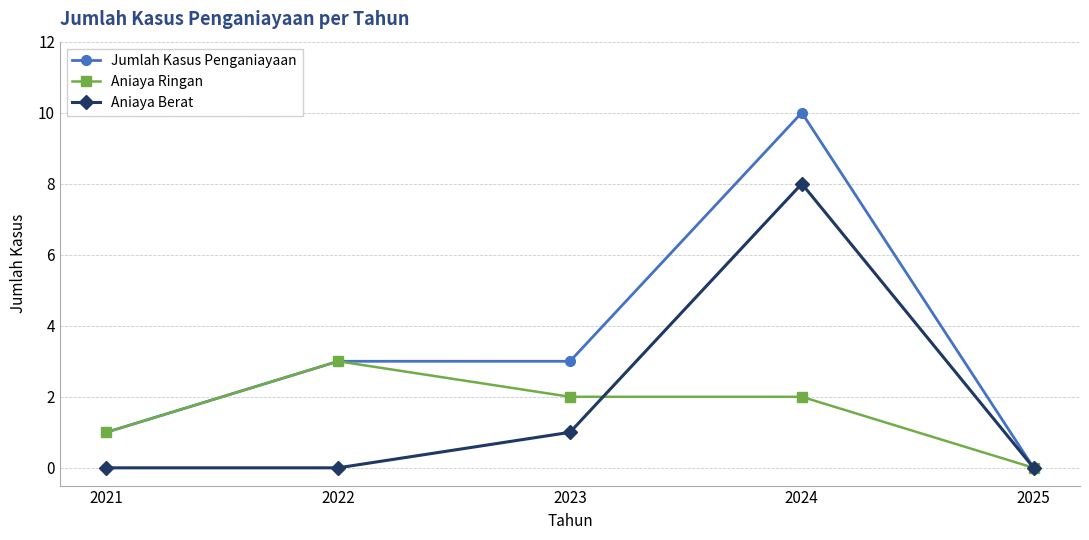

What is the difference between the maximum and minimum values in the Aniaya Ringan series?

3